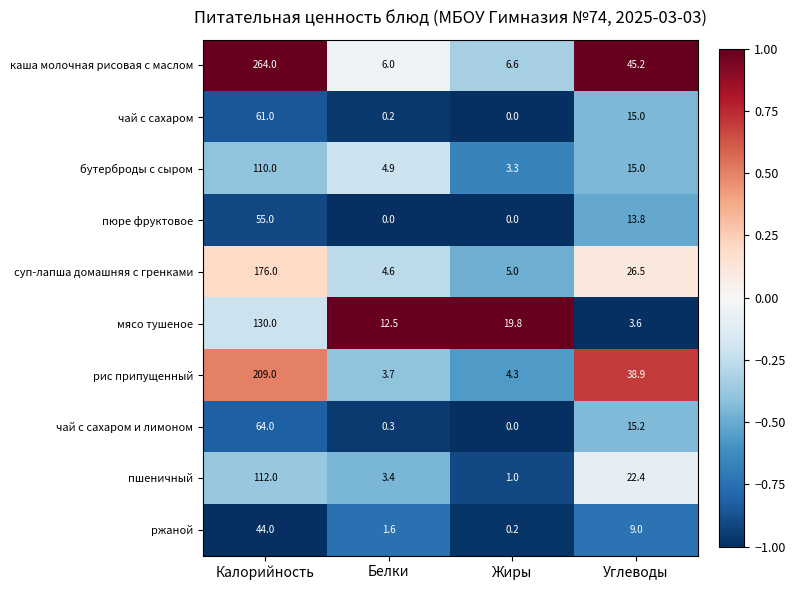

What is the sum of the суп-лапша домашняя с гренками values at Углеводы and Жиры?

31.5